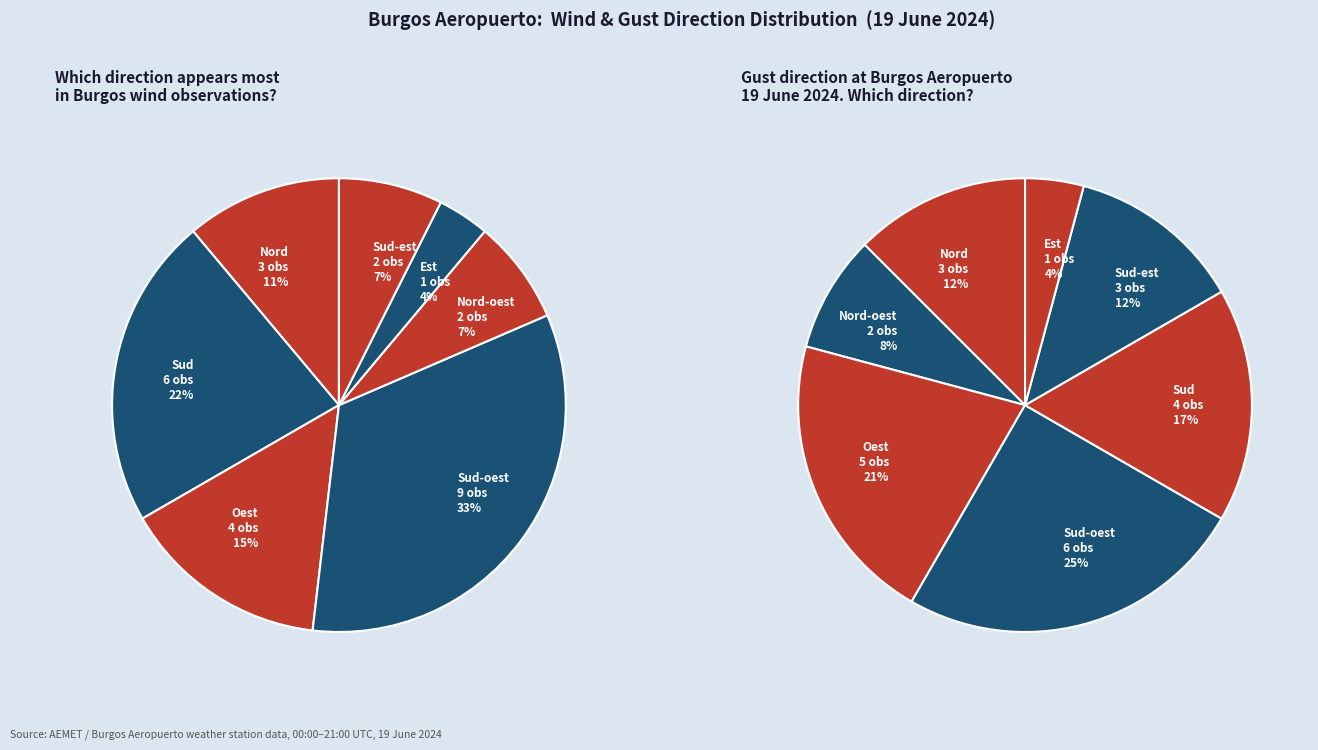

Combined, do Sud-oest and Nord account for over 50%?

No